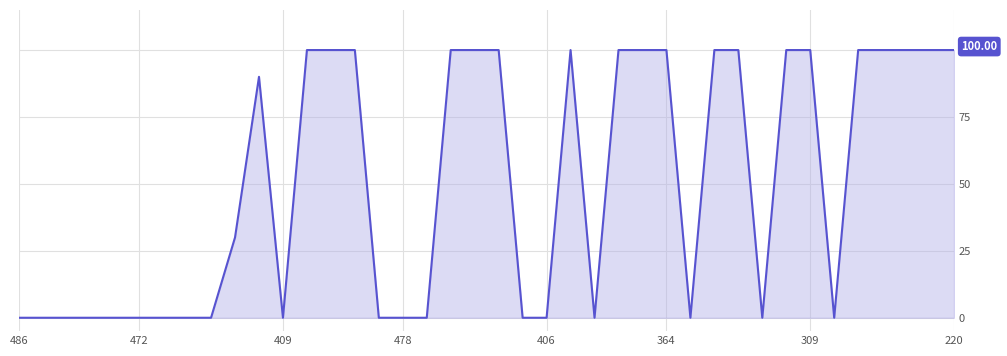

What is the average value?

50